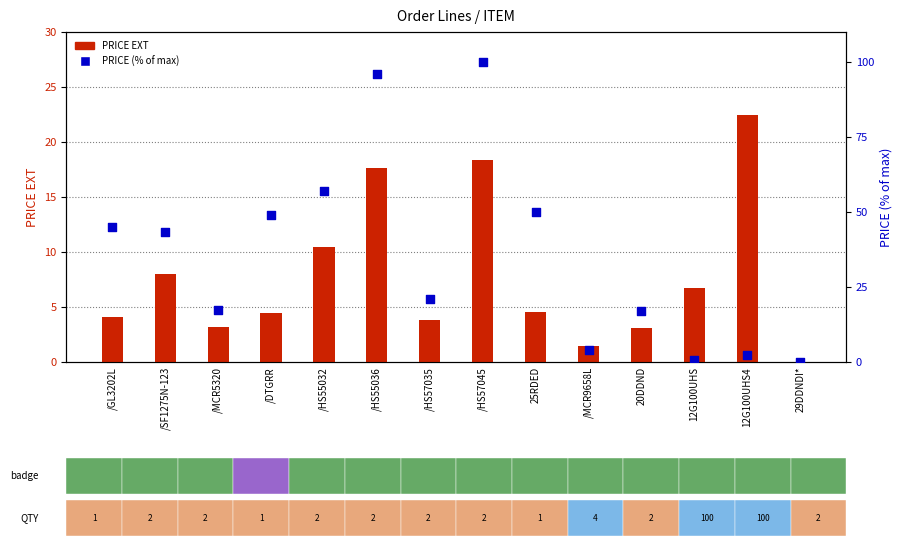

At which category is the sum across all series the highest?

/HS57045